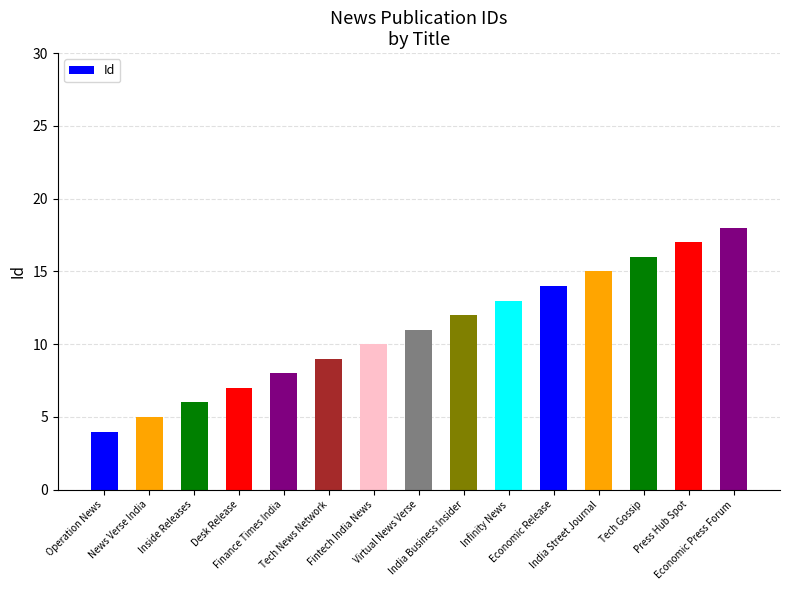

What is the smallest value displayed?

4